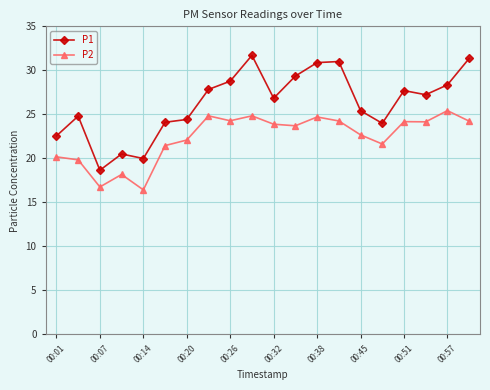

Which series has the largest total across all categories?

P1